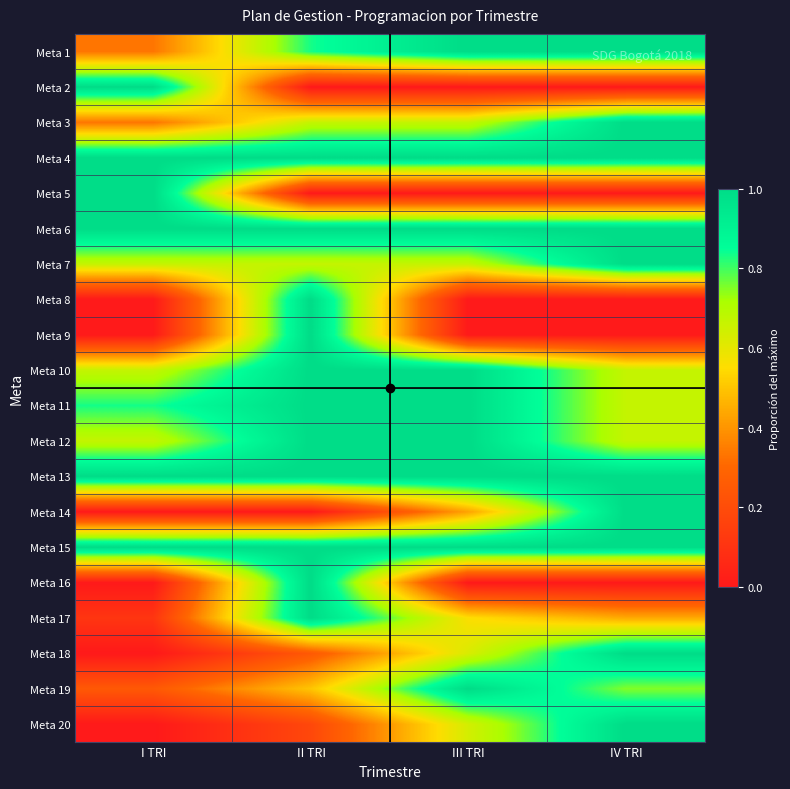

What is the total value across all series at I TRI?

9.9